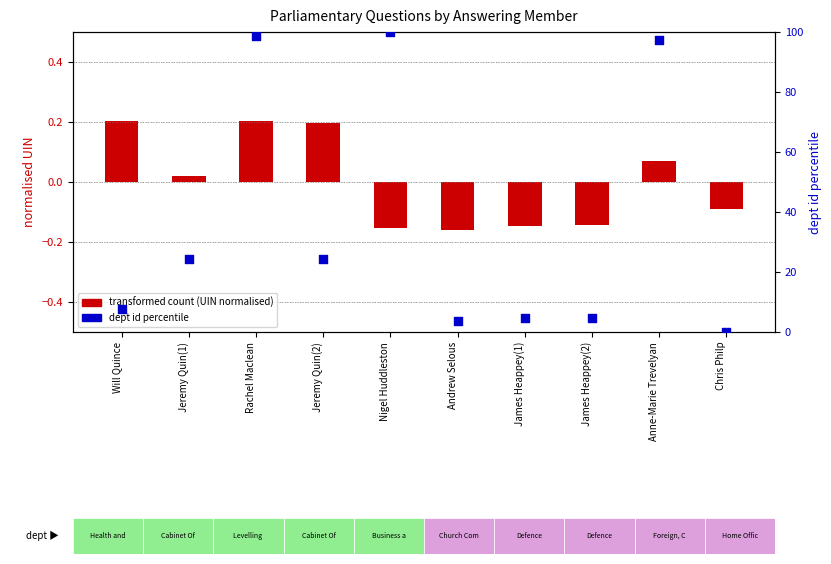

What is the total value across all series at Will Quince?

7.7